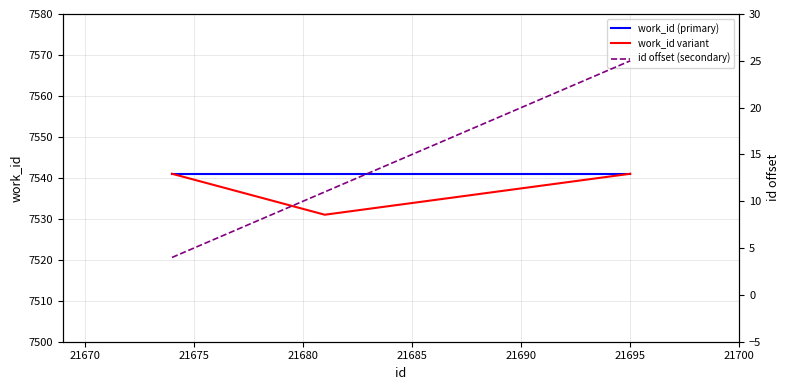

What is the average value of the work_id variant series?

7538